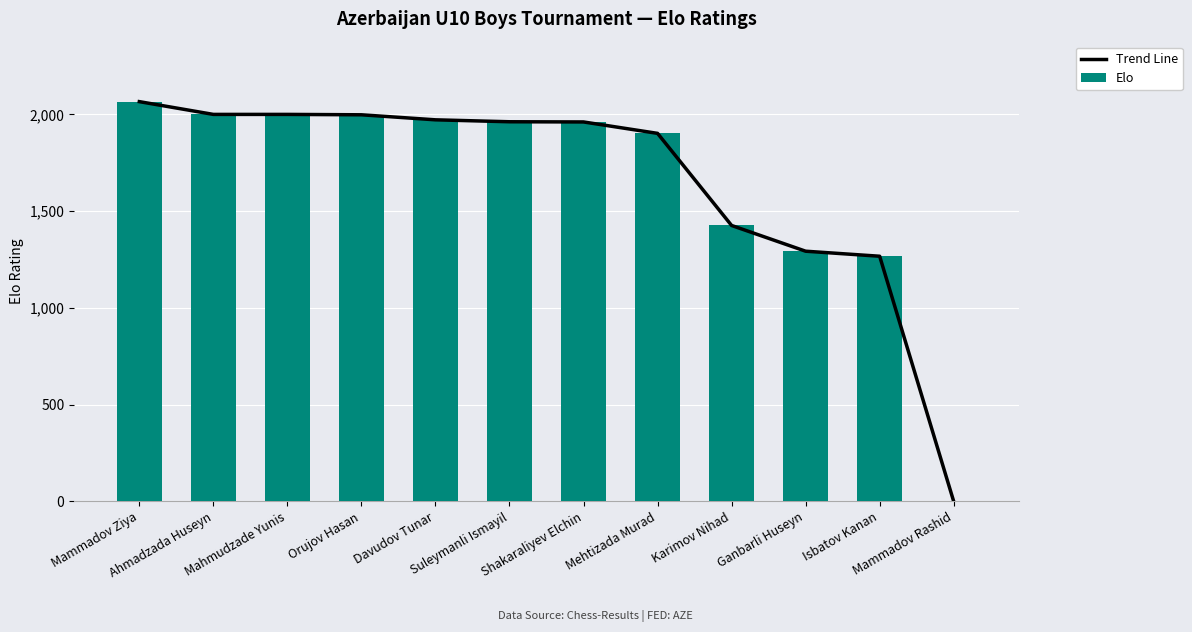

Reading left to right, extract all data points from this chart.

Trend Line: Mammadov Ziya=2066	Ahmadzada Huseyn=2000	Mahmudzade Yunis=2000	Orujov Hasan=1998	Davudov Tunar=1972	Suleymanli Ismayil=1962	Shakaraliyev Elchin=1961	Mehtizada Murad=1902	Karimov Nihad=1426	Ganbarli Huseyn=1293	Isbatov Kanan=1267	Mammadov Rashid=0
Elo: Mammadov Ziya=2066	Ahmadzada Huseyn=2000	Mahmudzade Yunis=2000	Orujov Hasan=1998	Davudov Tunar=1972	Suleymanli Ismayil=1962	Shakaraliyev Elchin=1961	Mehtizada Murad=1902	Karimov Nihad=1426	Ganbarli Huseyn=1293	Isbatov Kanan=1267	Mammadov Rashid=0